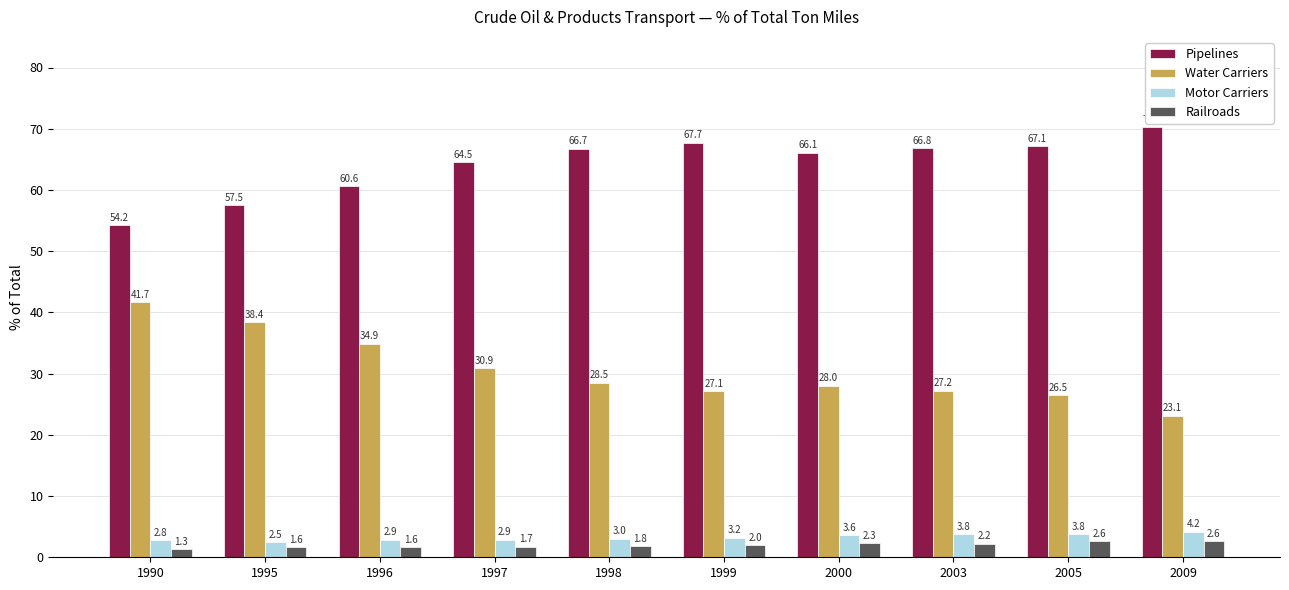

Reading left to right, list all the values displayed in this chart.

Pipelines: 54.2	57.5	60.6	64.5	66.7	67.7	66.1	66.8	67.1	70.2
Water Carriers: 41.7	38.4	34.9	30.9	28.5	27.1	28.0	27.2	26.5	23.1
Motor Carriers: 2.8	2.5	2.9	2.9	3.0	3.2	3.6	3.8	3.8	4.2
Railroads: 1.3	1.6	1.6	1.7	1.8	2.0	2.3	2.2	2.6	2.6